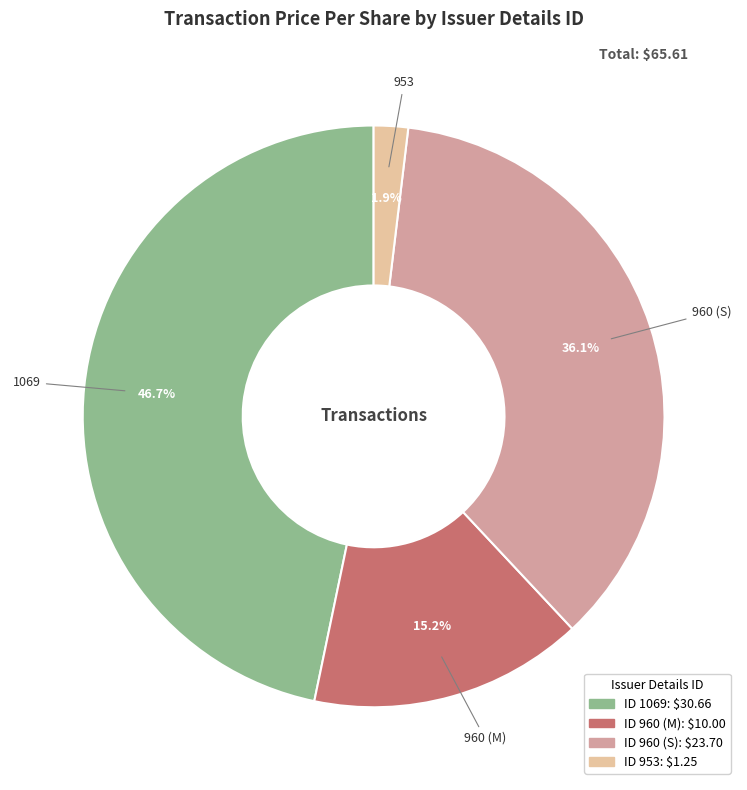

Count the number of slices in the pie.

4